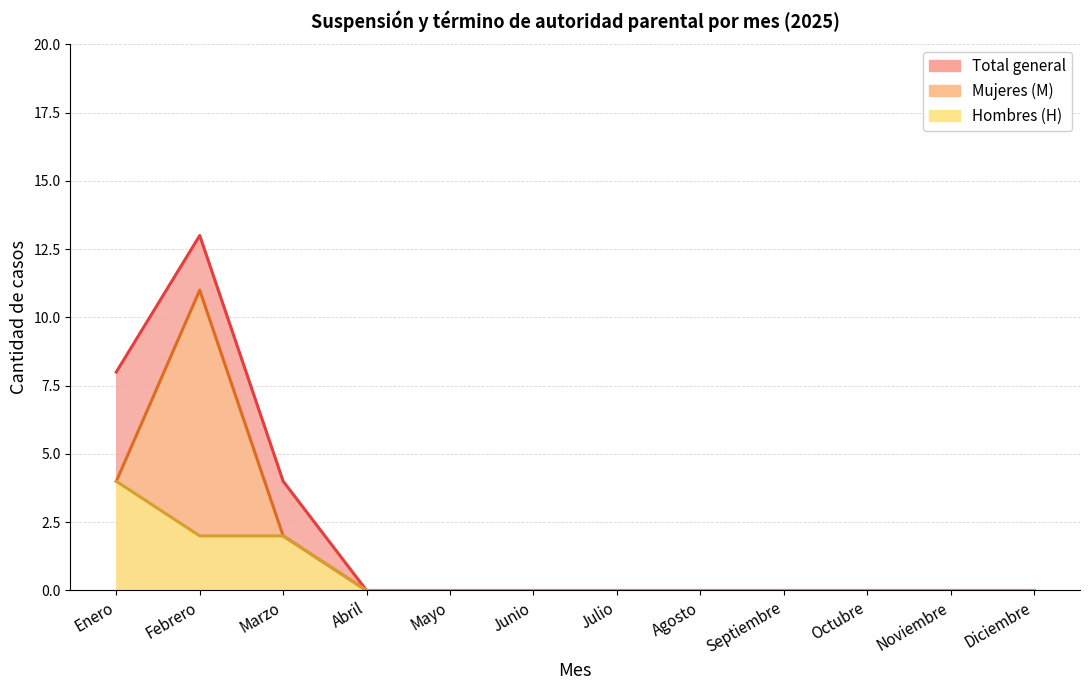

Rank the series by their average value, from lowest to highest.

Hombres (H), Mujeres (M), Total general